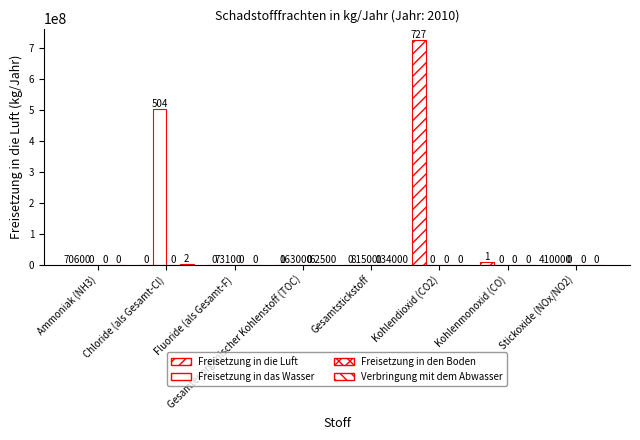

At how many categories does at least one series exceed 417112664?

2